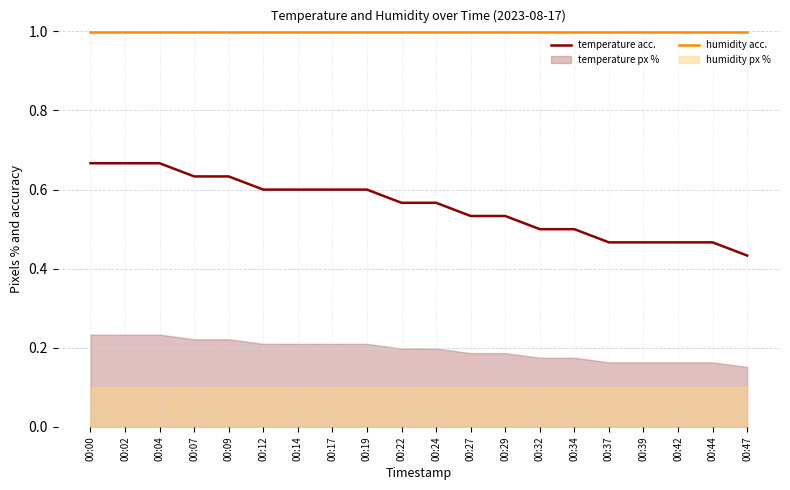

At how many categories does at least one series exceed 0?

20